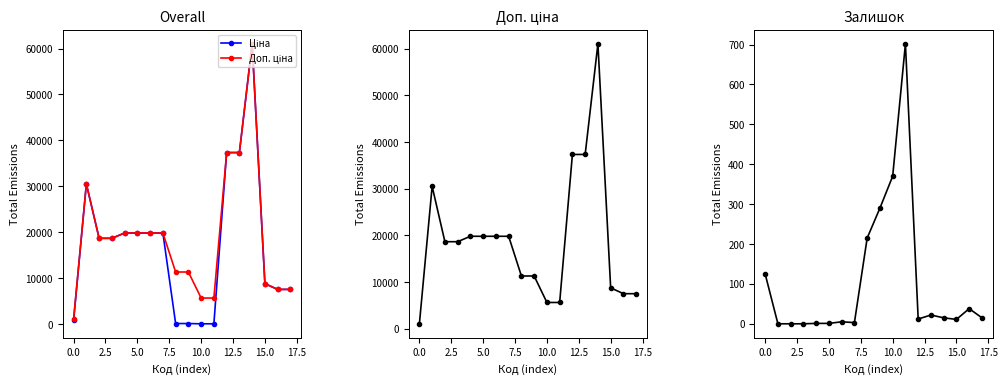

Rank the series by their maximum value, from highest to lowest.

Ціна, Доп. ціна, Залишок